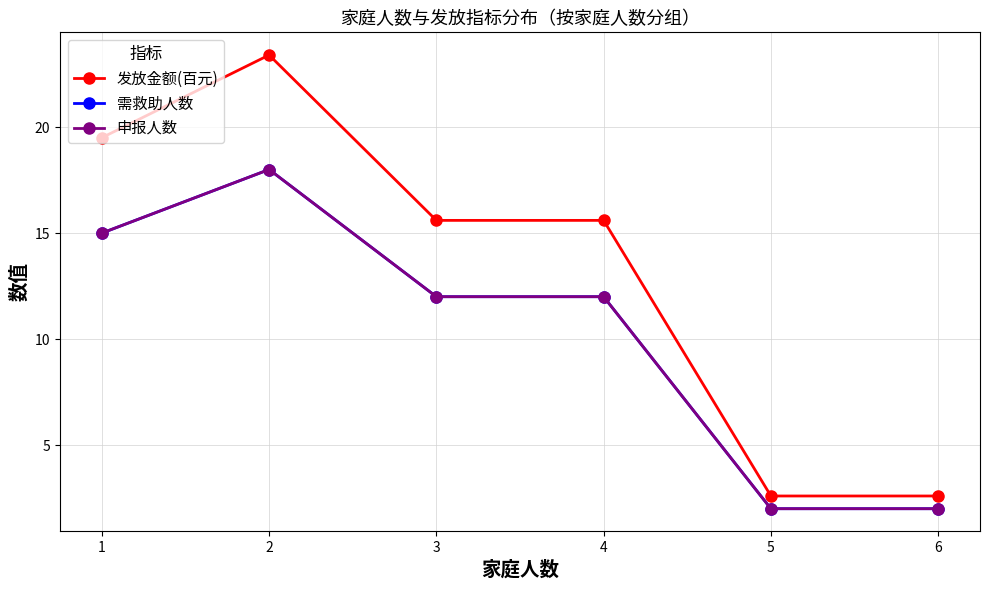

Is this an area chart (filled region under the line)?

No